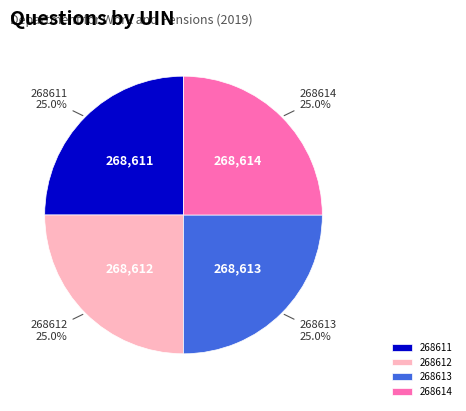

Is it true that 268611 is 39% of the pie?

False